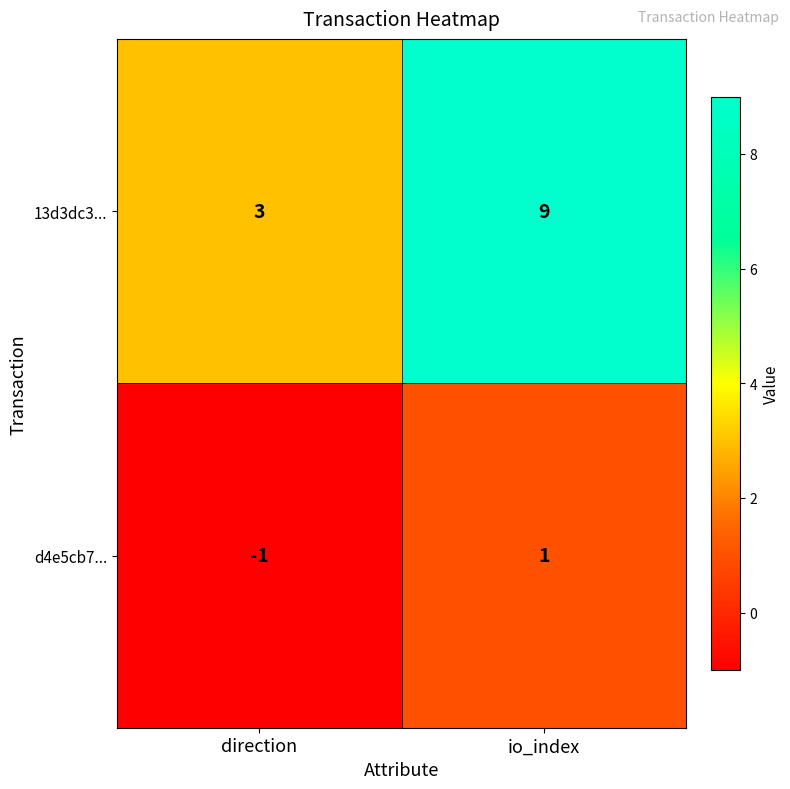

List the series in order of their peak value, lowest first.

d4e5cb7..., 13d3dc3...